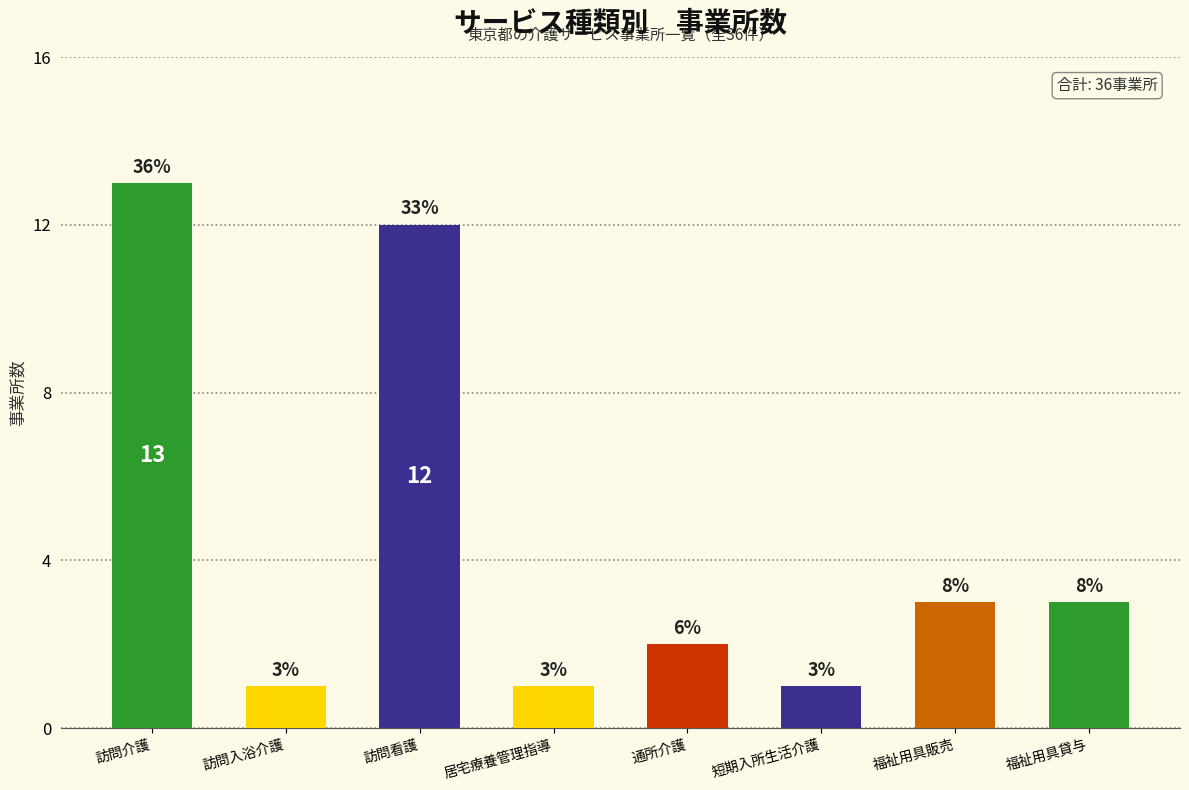

How many bars are there in total?

8